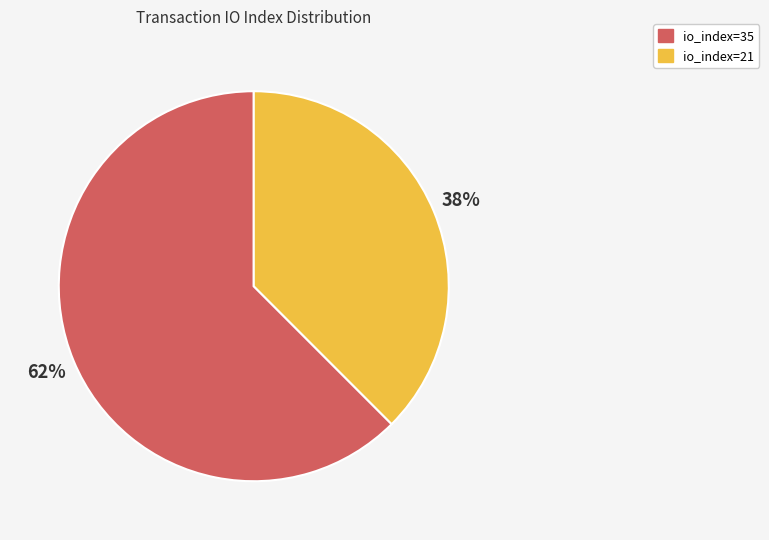

Do io_index=21 and io_index=35 together represent more than half of the pie?

Yes